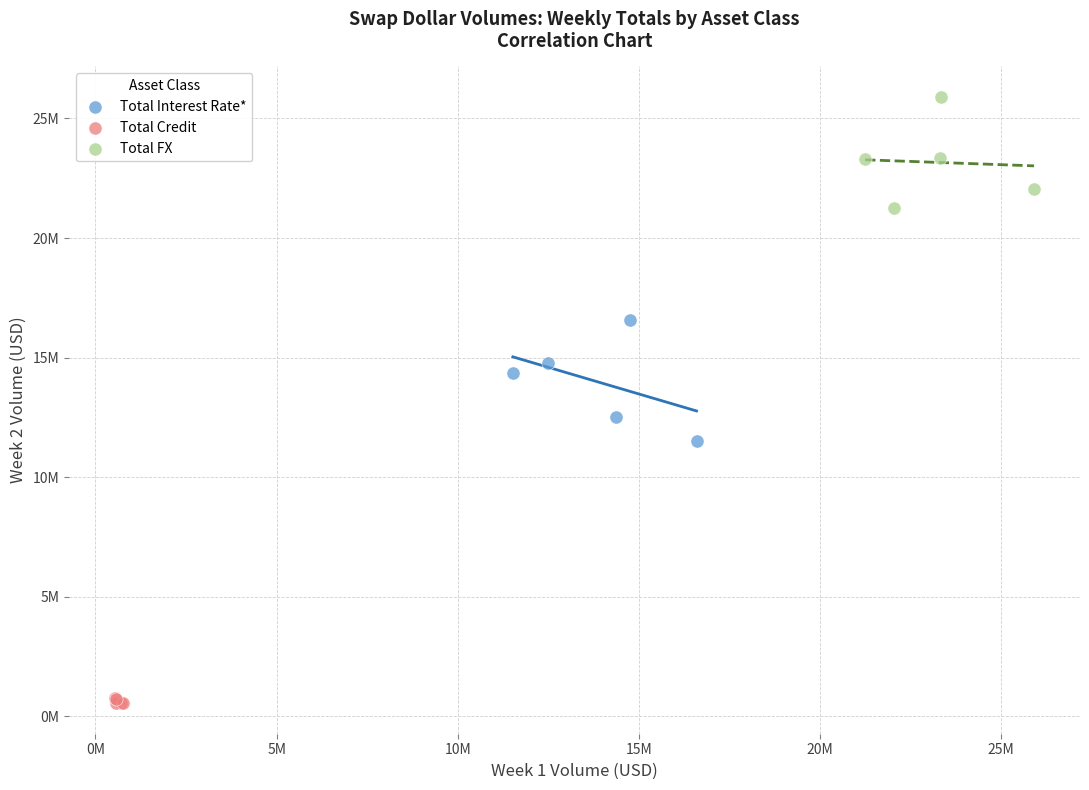

What are all the series names shown in the legend?

Total Interest Rate*, Total Credit, Total FX